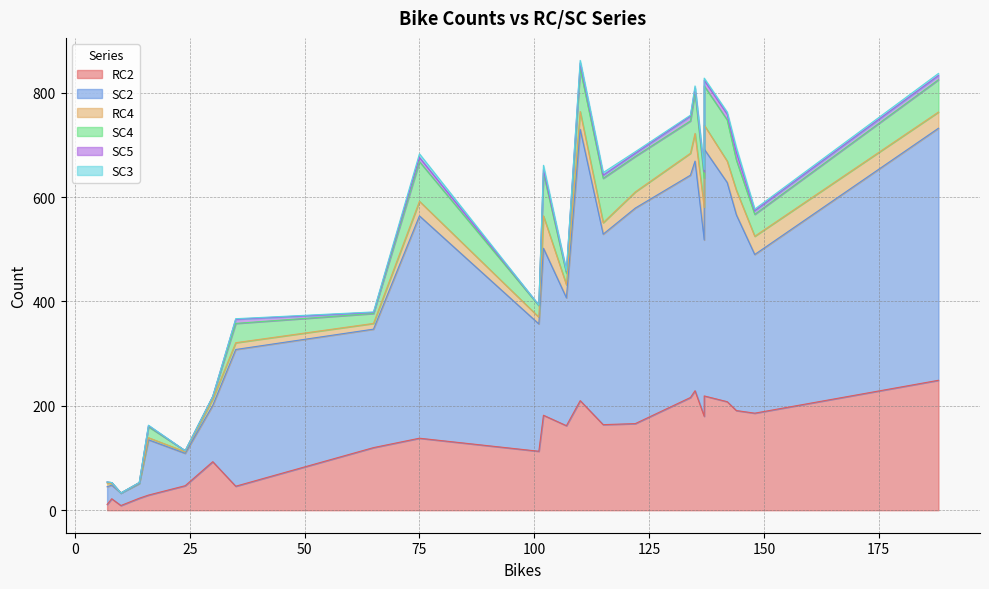

Between 17 and 21, which series saw the biggest shift?

SC2